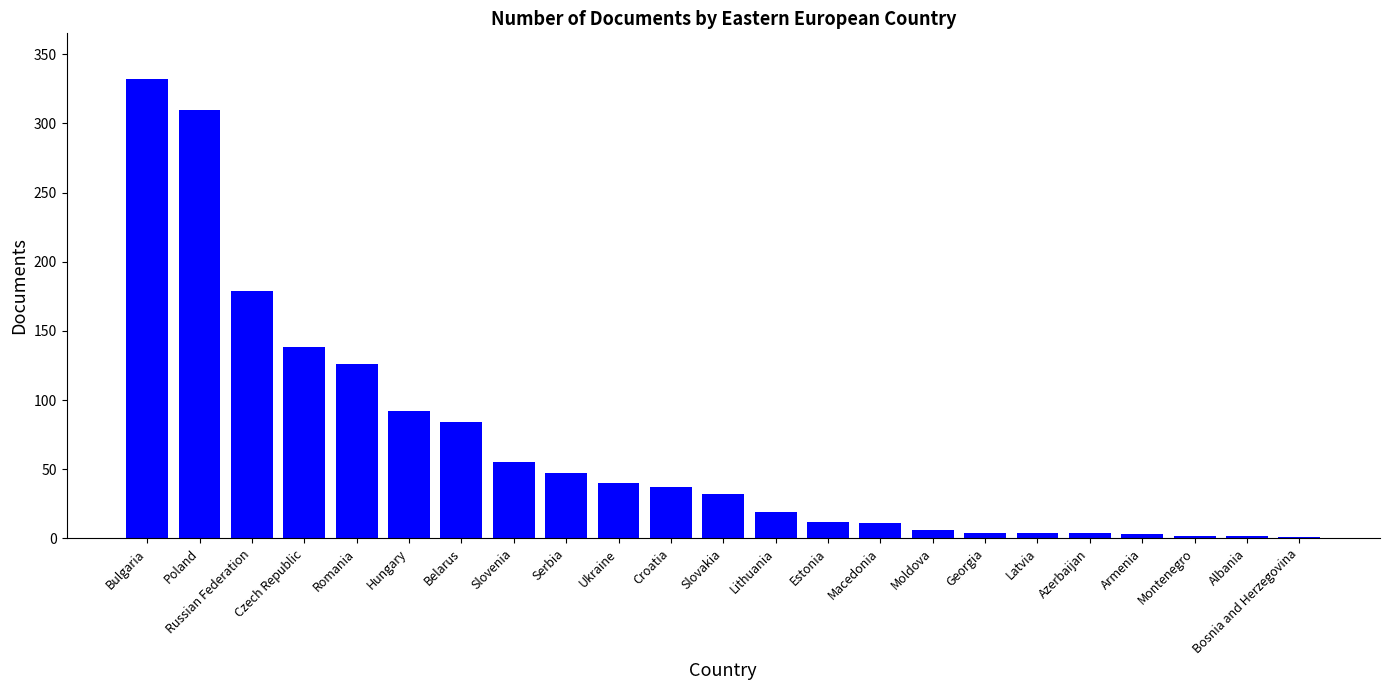

At which category does the chart reach its peak across all series?

Bulgaria